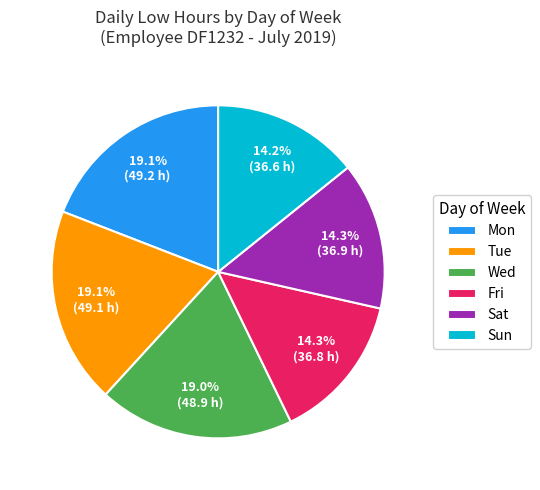

To the nearest percent, what is the average slice percentage?

17%